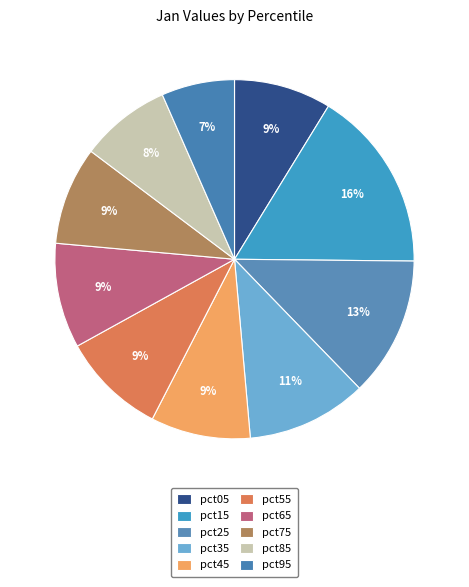

True or false: pct95 accounts for 7% of the total.

True